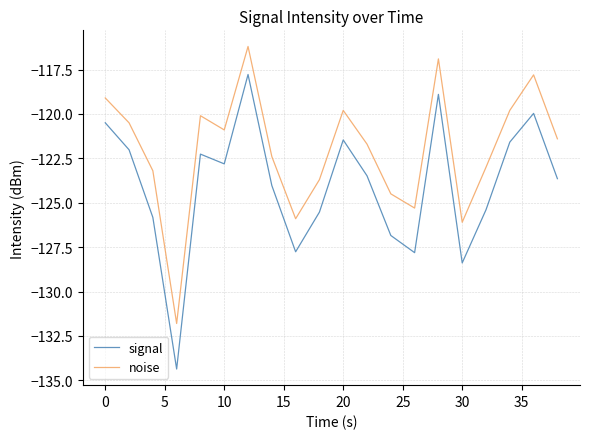

What are all the series names shown in the legend?

signal, noise